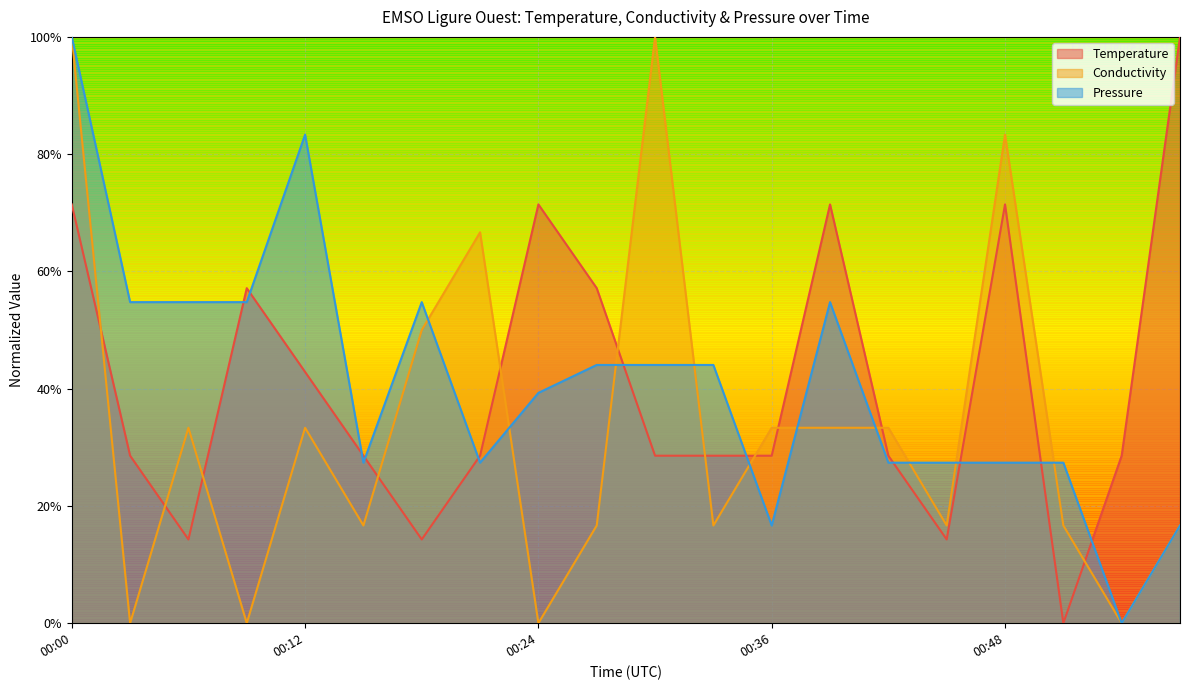

Which series has the largest total across all categories?

Pressure